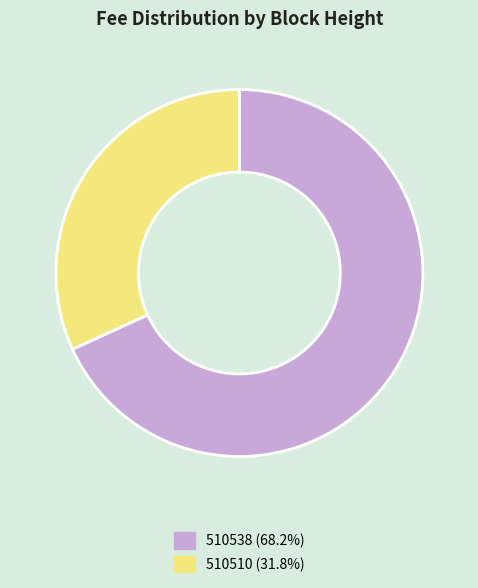

Is there any slice that represents more than half of the pie?

Yes